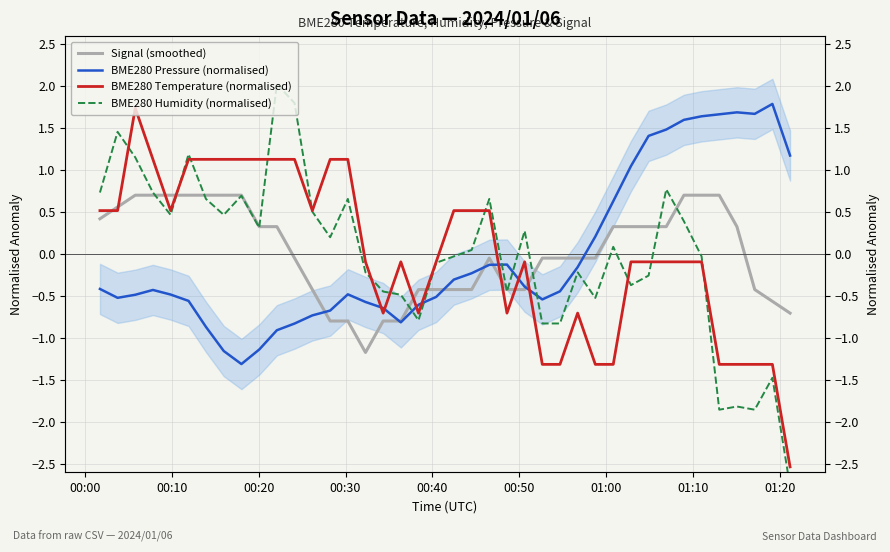

Reading right to left, what are all the values shown in this chart?

Signal (smoothed): -0.7	-0.6	-0.4	0.3	0.7	0.7	0.7	0.3	0.3	0.3	0.3	-0.0	-0.0	-0.0	-0.0	-0.4	-0.4	-0.0	-0.4	-0.4	-0.4	-0.4	-0.8	-0.8	-1.2	-0.8	-0.8	-0.4	-0.0	0.3	0.3	0.7	0.7	0.7	0.7	0.7	0.7	0.7	0.6	0.4
BME280 Pressure (normalised): 1.2	1.8	1.7	1.7	1.7	1.6	1.6	1.5	1.4	1.0	0.6	0.2	-0.2	-0.4	-0.5	-0.4	-0.1	-0.1	-0.2	-0.3	-0.5	-0.6	-0.8	-0.6	-0.6	-0.5	-0.7	-0.7	-0.8	-0.9	-1.1	-1.3	-1.2	-0.9	-0.6	-0.5	-0.4	-0.5	-0.5	-0.4
BME280 Temperature (normalised): -2.5	-1.3	-1.3	-1.3	-1.3	-0.1	-0.1	-0.1	-0.1	-0.1	-1.3	-1.3	-0.7	-1.3	-1.3	-0.1	-0.7	0.5	0.5	0.5	-0.1	-0.7	-0.1	-0.7	-0.1	1.1	1.1	0.5	1.1	1.1	1.1	1.1	1.1	1.1	1.1	0.5	1.1	1.7	0.5	0.5
BME280 Humidity (normalised): -2.8	-1.5	-1.9	-1.8	-1.9	-0.0	0.4	0.8	-0.3	-0.4	0.1	-0.5	-0.2	-0.8	-0.8	0.3	-0.4	0.7	0.0	-0.0	-0.1	-0.8	-0.5	-0.4	-0.2	0.7	0.2	0.5	1.8	2.0	0.3	0.7	0.5	0.7	1.2	0.5	0.7	1.2	1.5	0.7